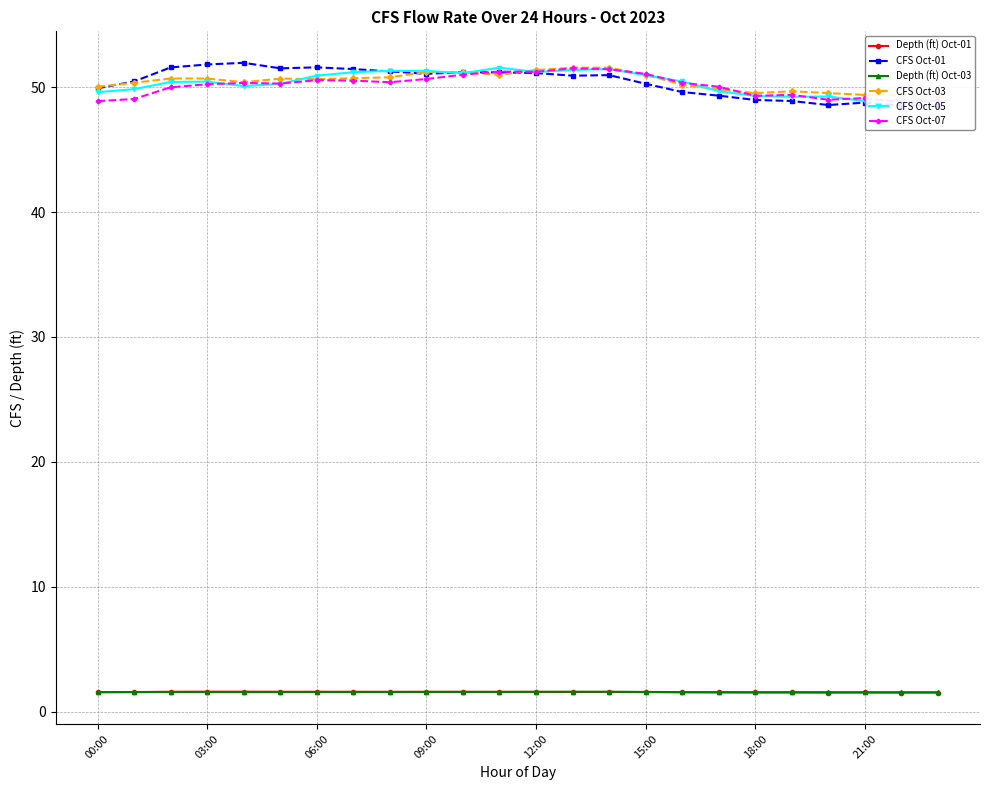

At which category is the sum across all series the highest?

14